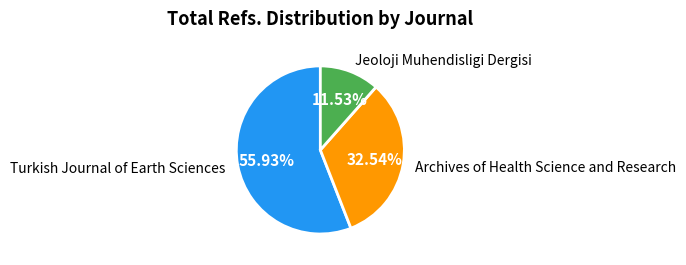

How many segments does this pie chart have?

3